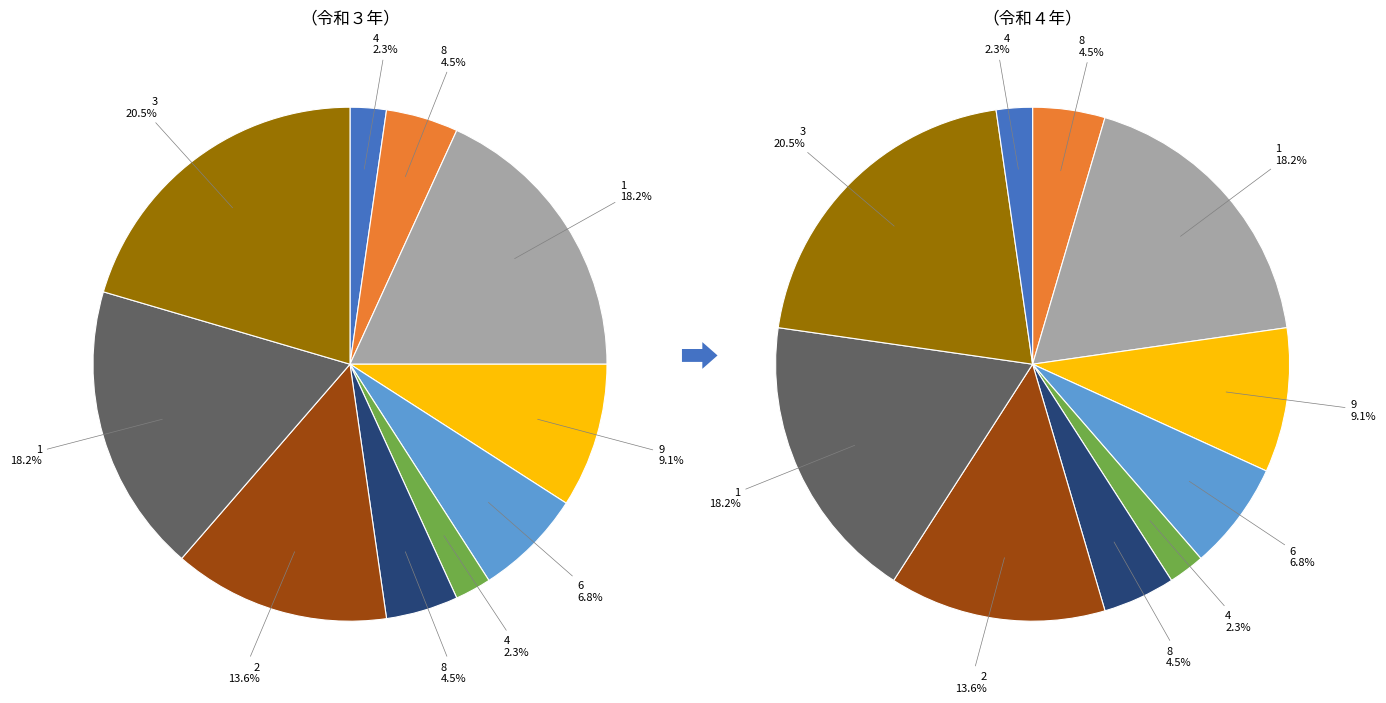

To the nearest percent, what is the difference between the 1 and 8 slice percentages?

14%